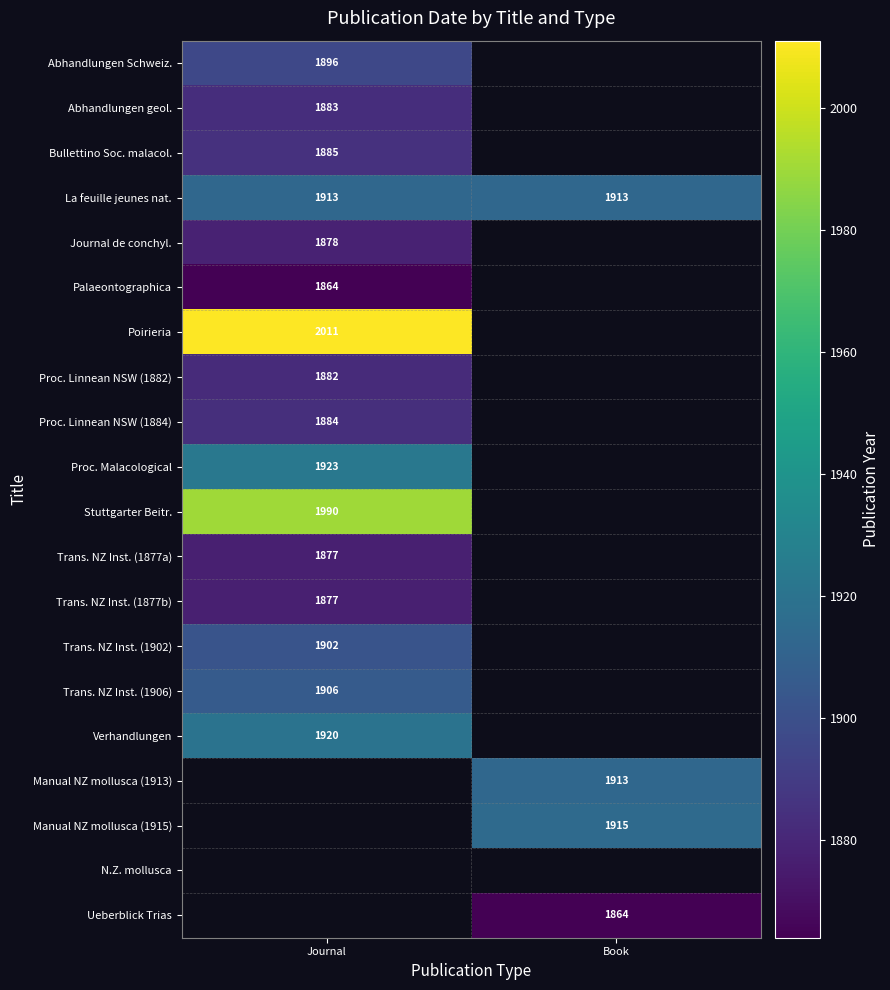

How many data points does each series have?

2